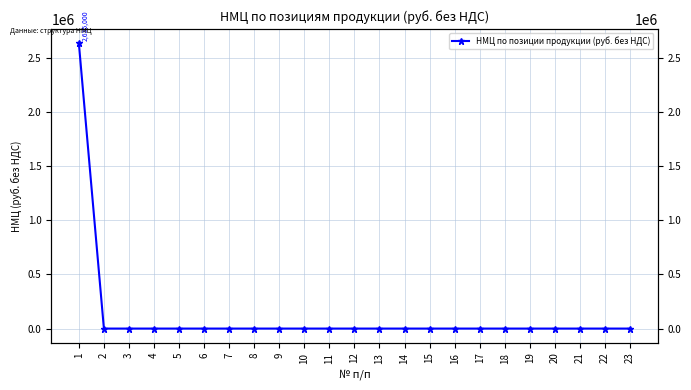

How many lines are shown in the chart?

1